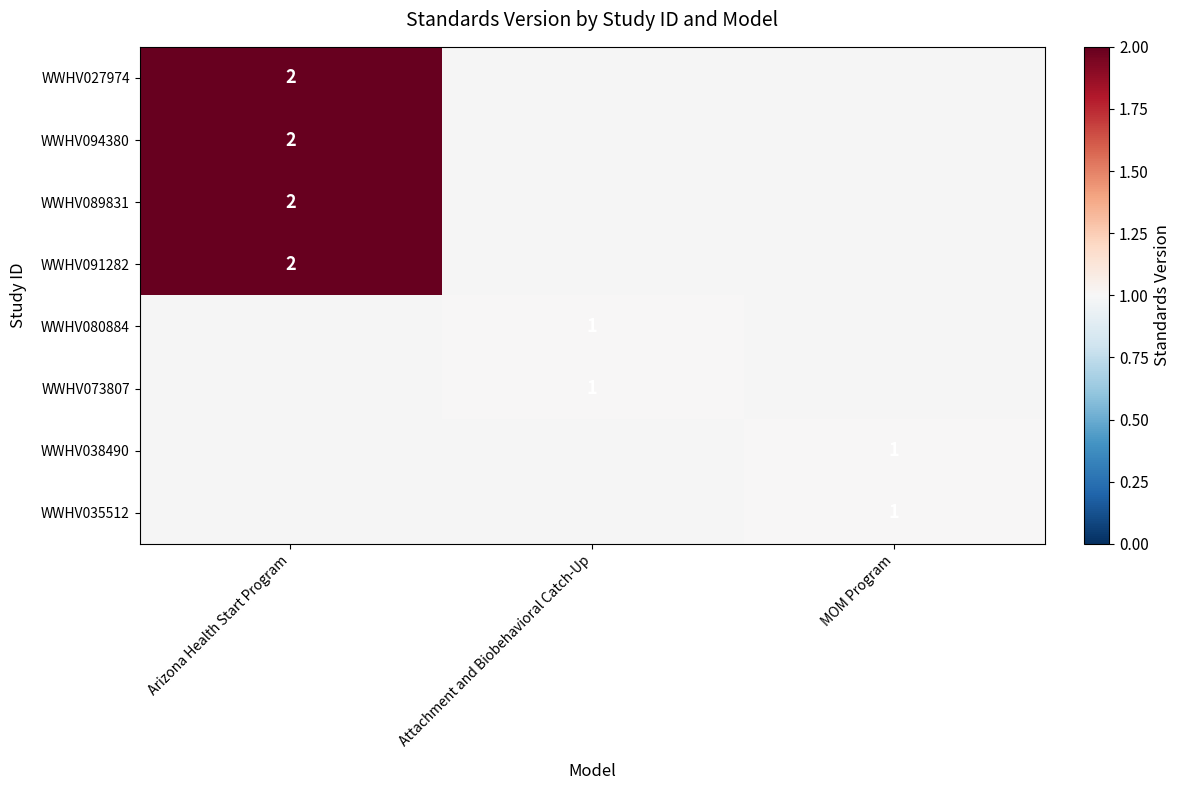

Which has a higher value, Attachment and Biobehavioral Catch-Up or Arizona Health Start Program?

Arizona Health Start Program